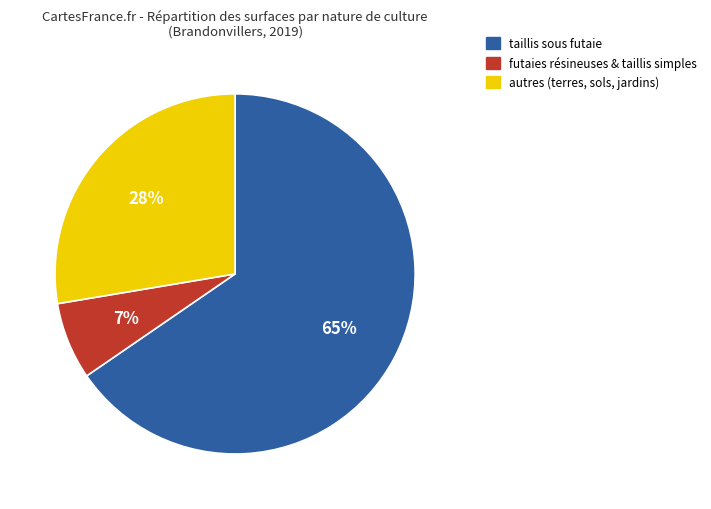

Combined, do autres (terres, sols, jardins) and futaies résineuses & taillis simples account for over 50%?

No